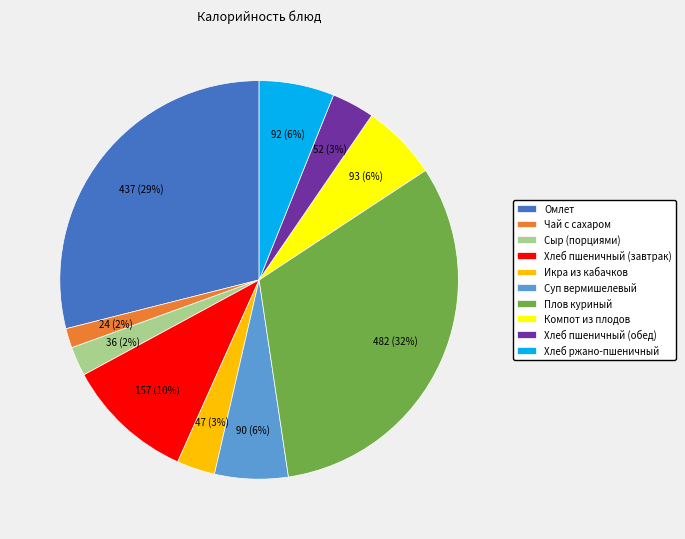

True or false: Компот из плодов accounts for 1% of the total.

False